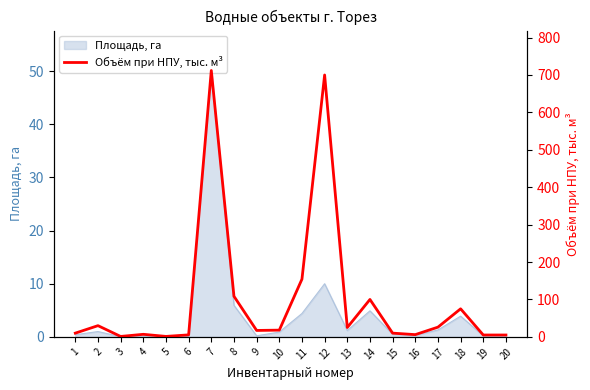

At which label is the value closest to 356?

11